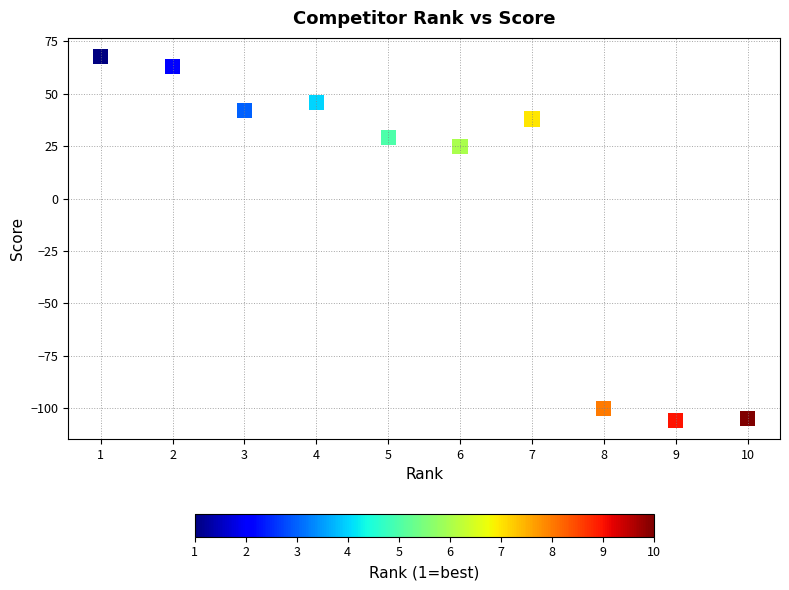

What Y value in the scatter plot is closest to -19?

25